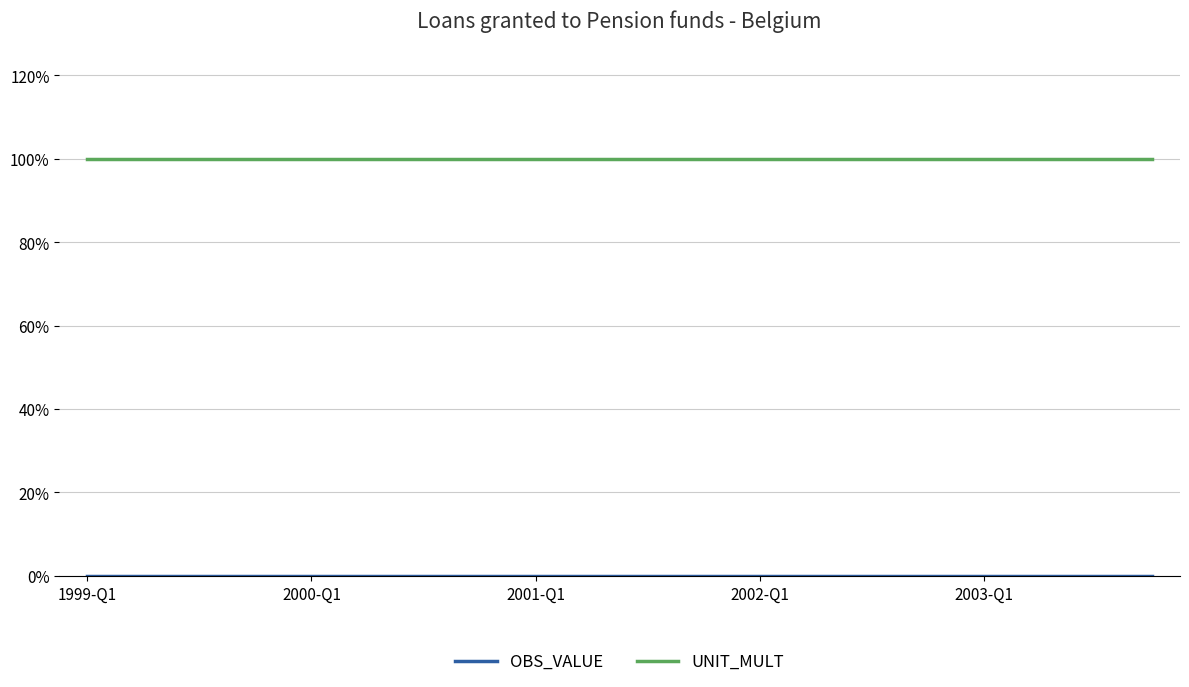

What is the maximum value shown in the chart?

1